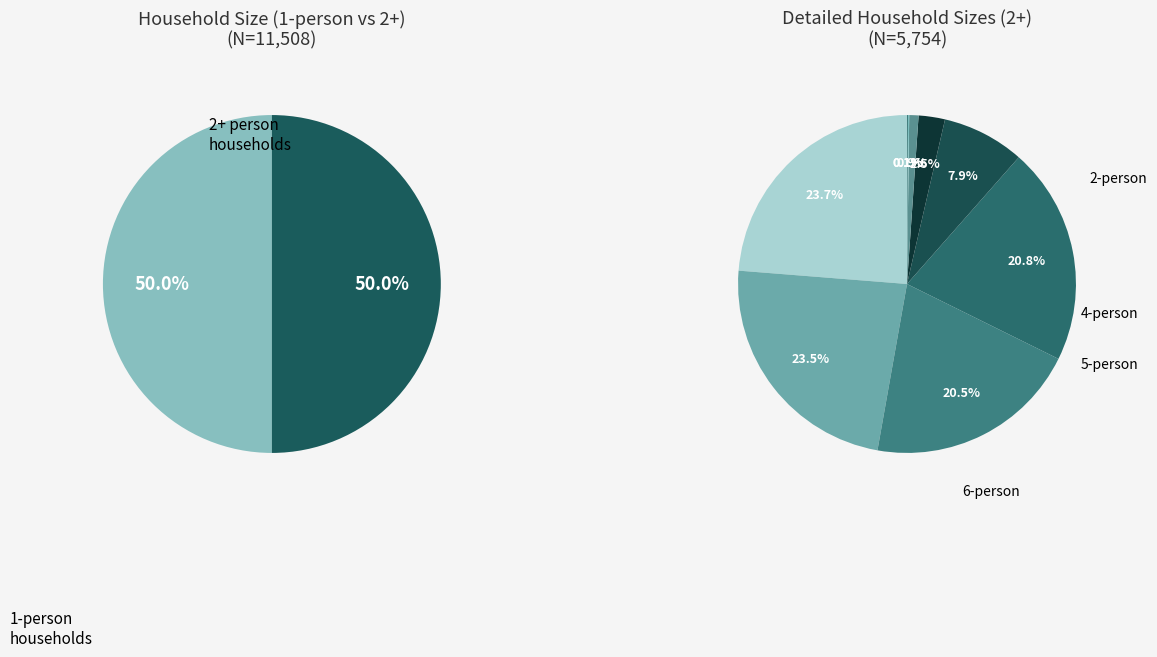

To the nearest percent, what is the average slice percentage?

10%